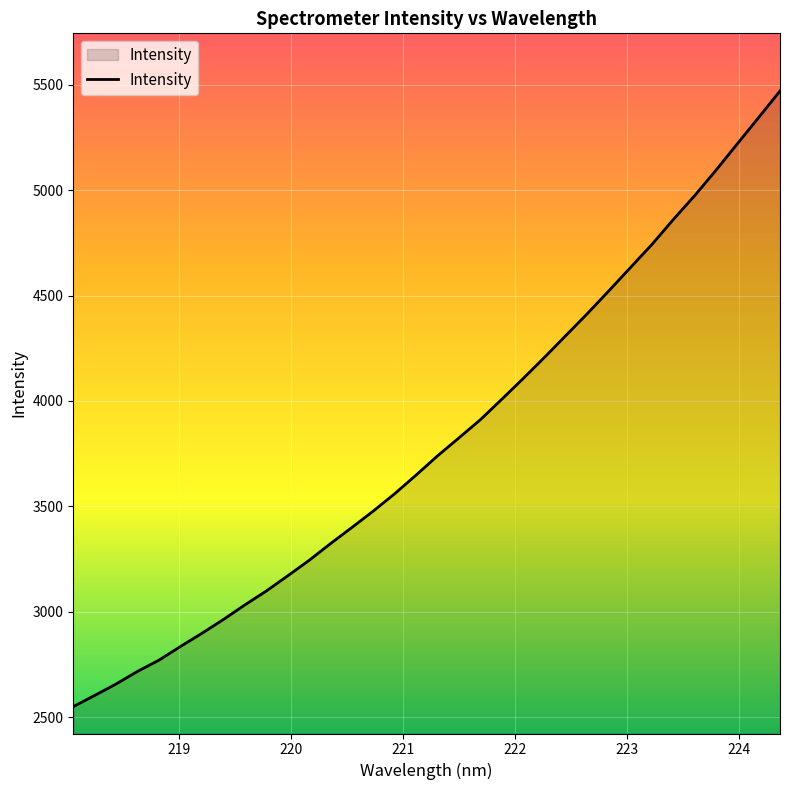

What is the difference between the maximum and minimum values?

2919.3